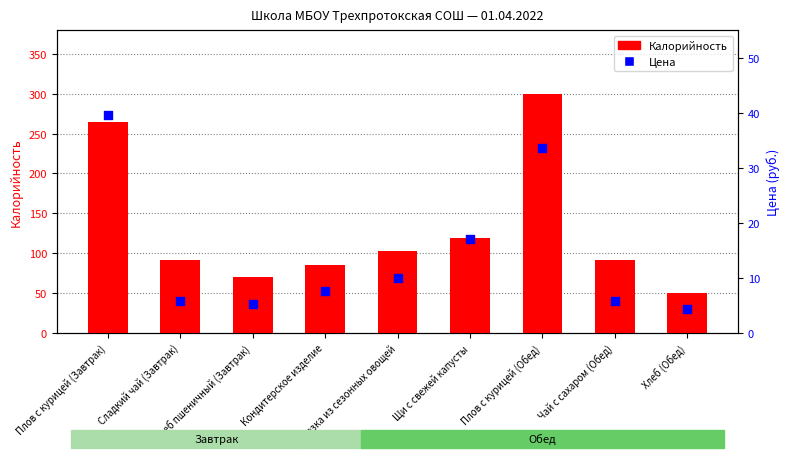

At how many categories does at least one series exceed 26?

9